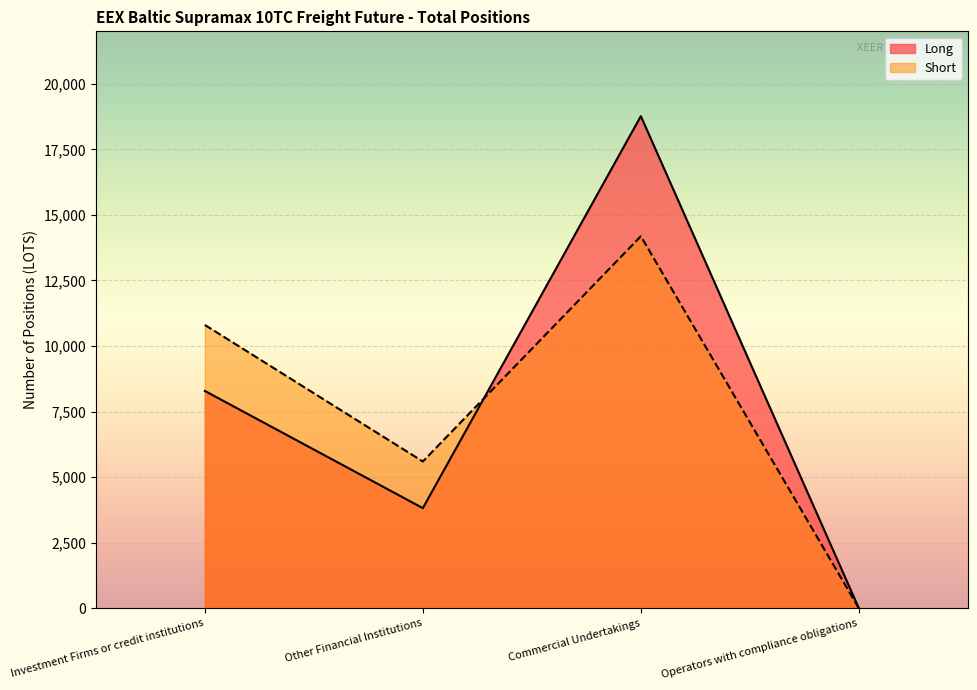

How many data points in Short are less than 10804?

2